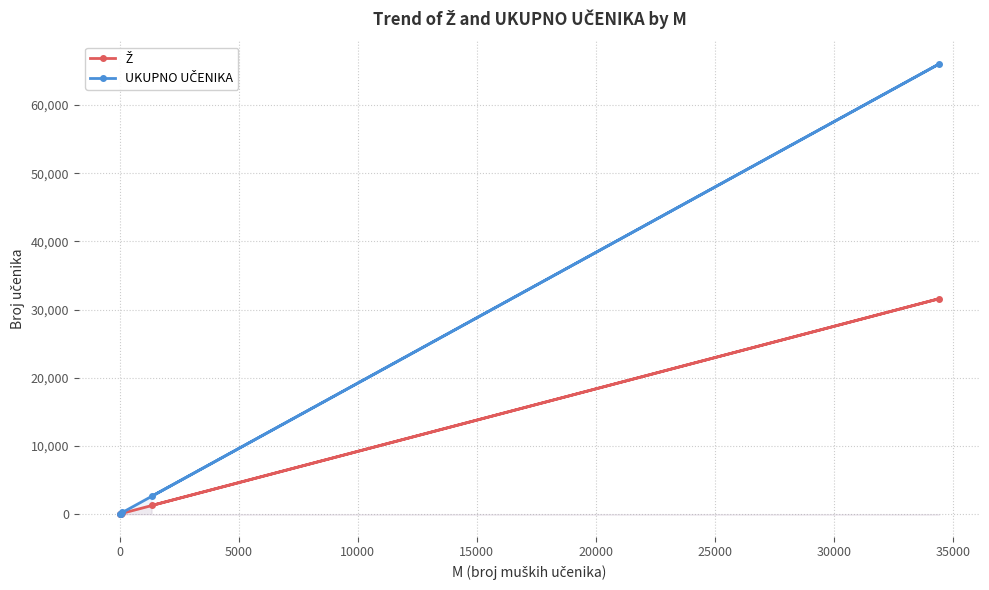

What is the maximum value shown in the chart?

66024